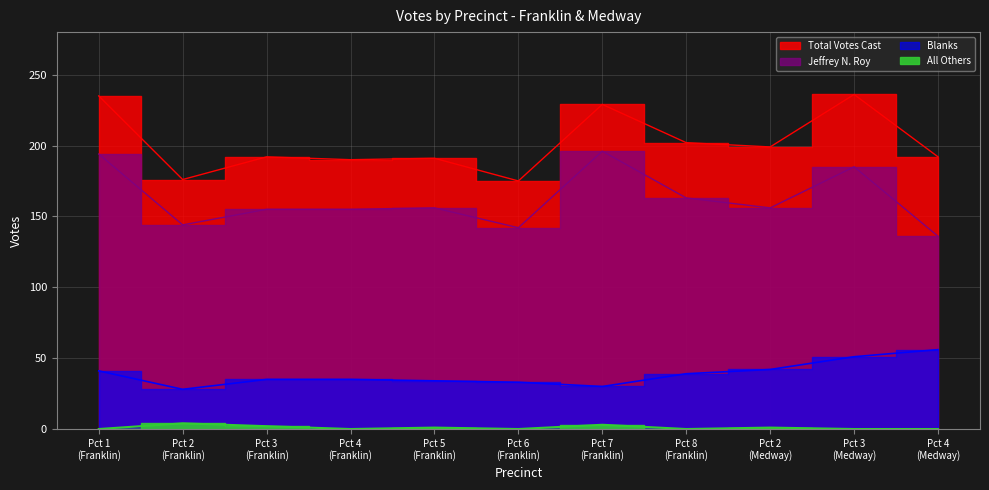

True or false: Blanks and All Others intersect in this chart.

False